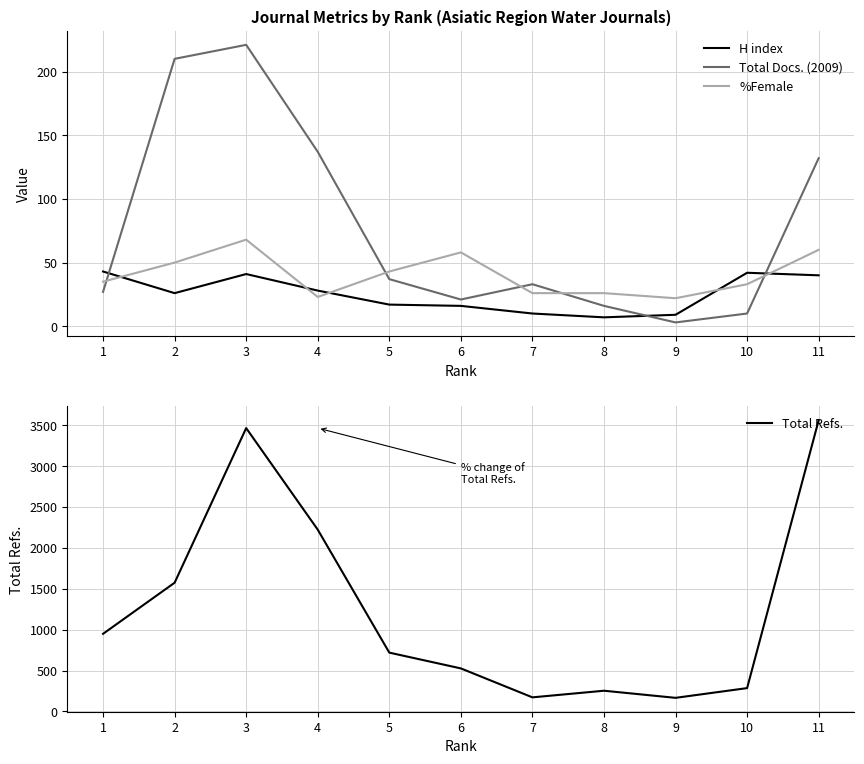

What is the sum of the Total Docs. (2009) values at 9 and 8?

19